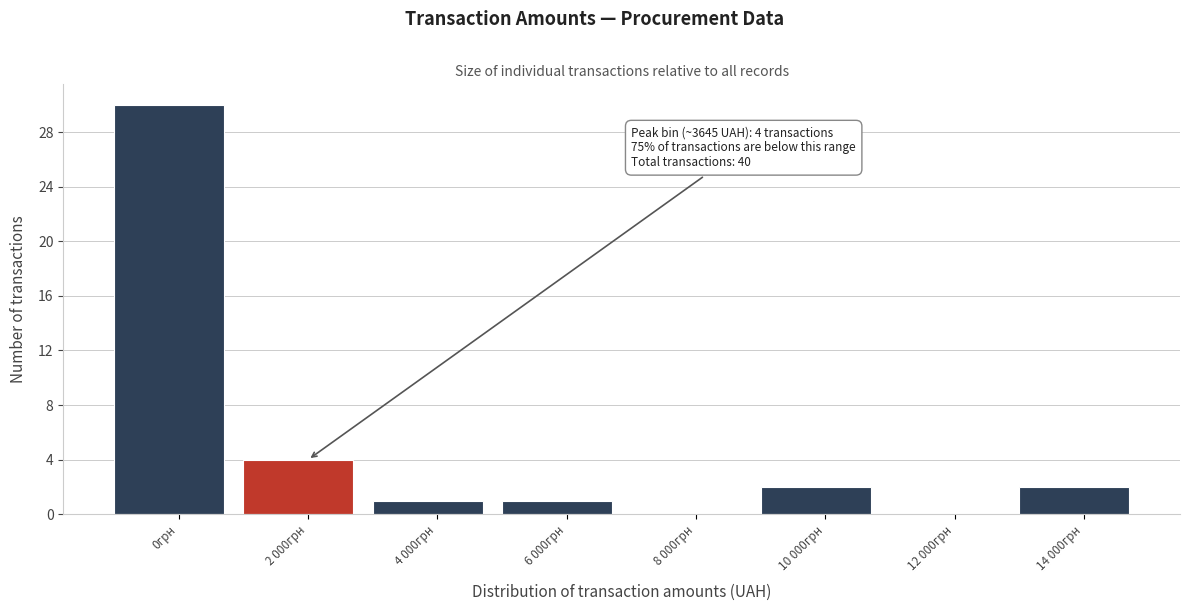

Reading right to left, list all the values displayed in this chart.

14 000грн=2	12 000грн=0	10 000грн=2	8 000грн=0	6 000грн=1	4 000грн=1	2 000грн=4	0грн=30